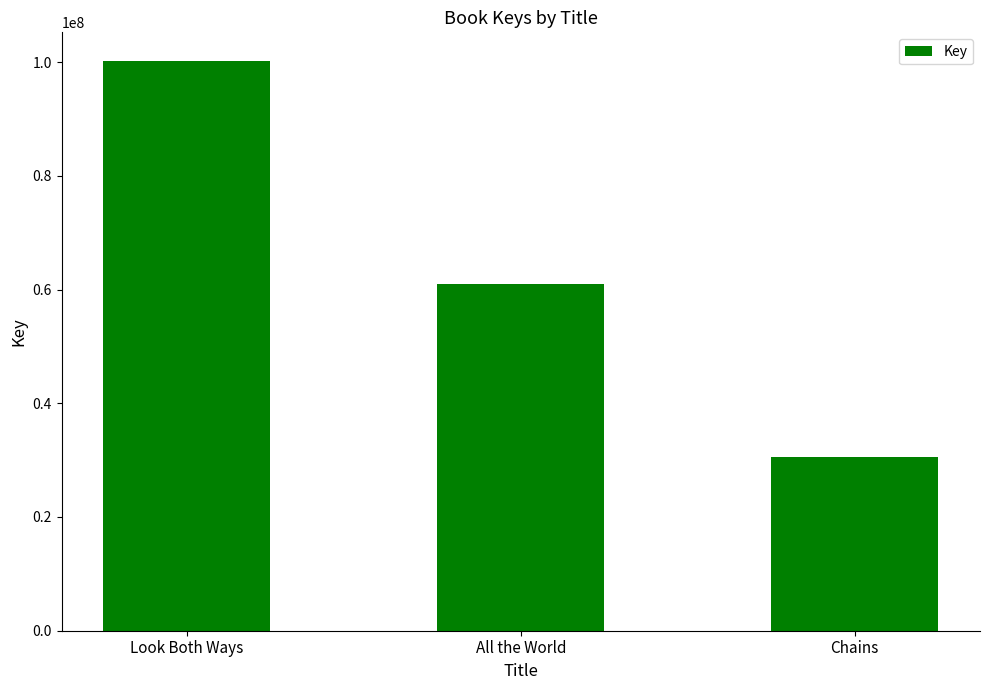

What is the change in value from All the World to Chains?

-30412161